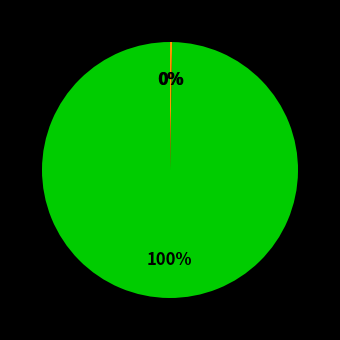

Is there a majority slice in this chart?

Yes